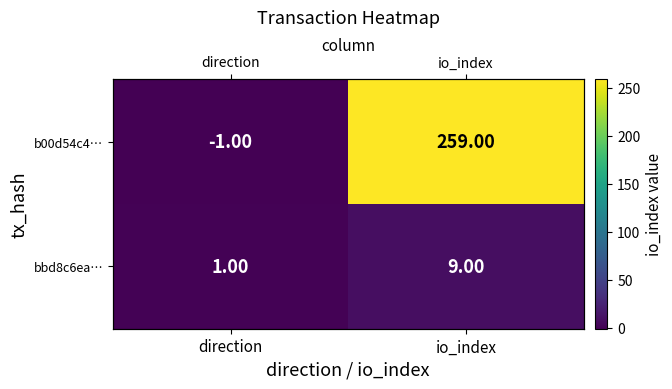

Where is bbd8c6ea… nearest to the value 5?

direction